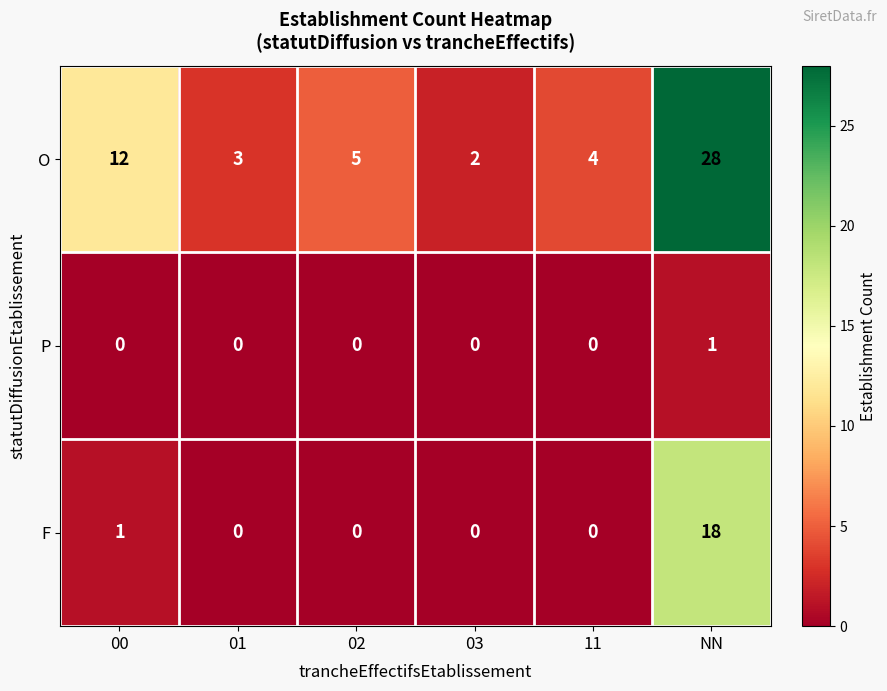

Where is F nearest to the value 9?

00